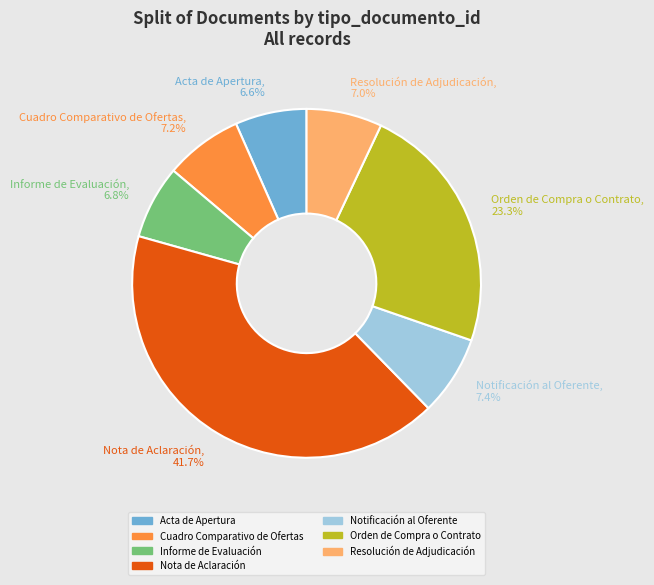

Does Resolución de Adjudicación represent more than half of the total?

No